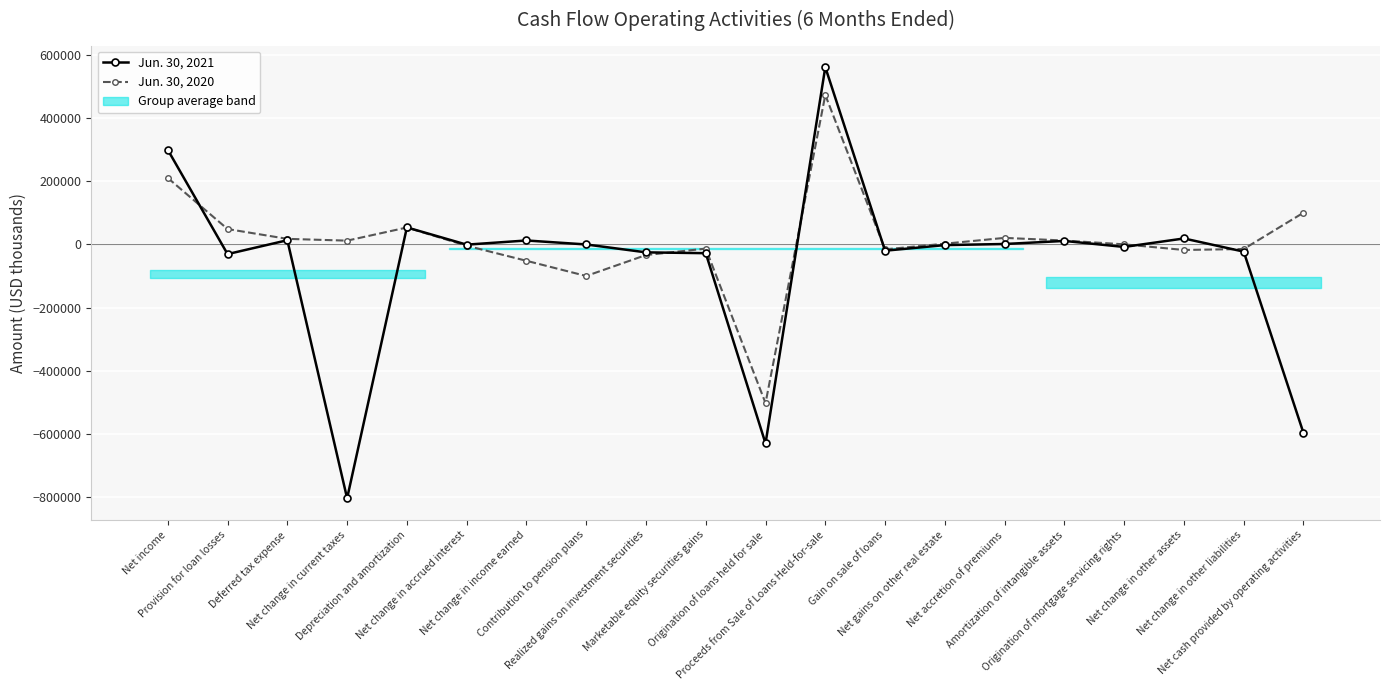

How many categories are shown in the chart?

20